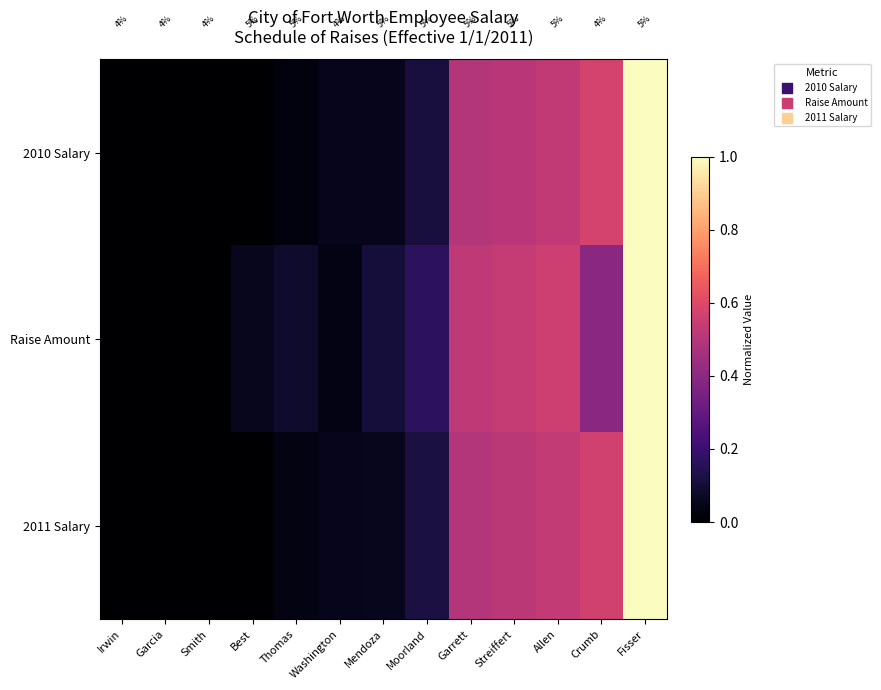

What is the sum of the 2010 Salary values at Moorland and Thomas?

0.1